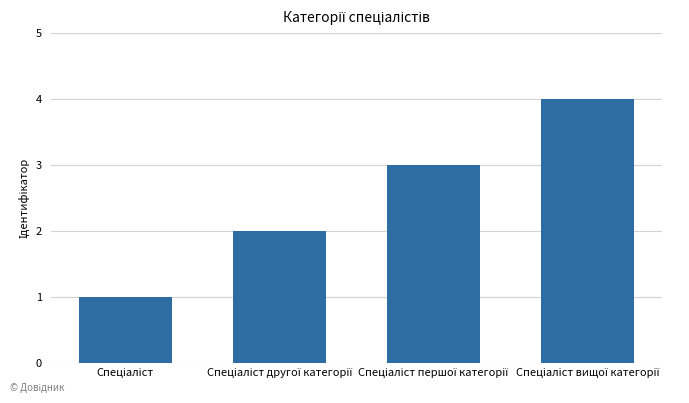

What is the maximum value shown in the chart?

4